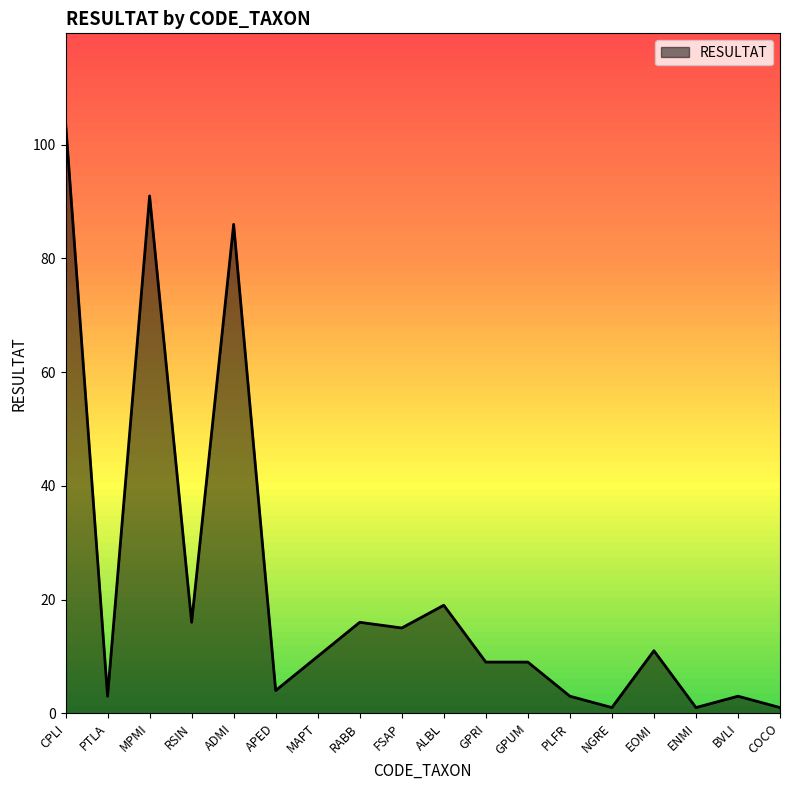

At which label is the value closest to 52?

ALBL